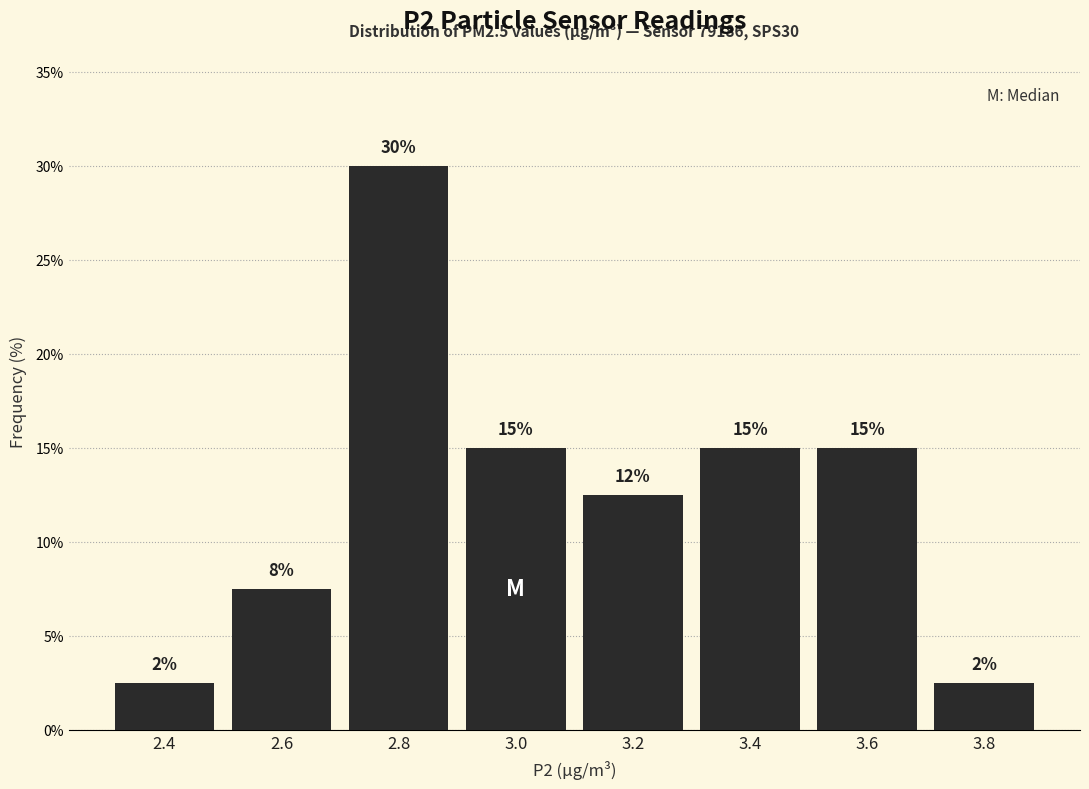

Which range on the x-axis has the tallest bar?

2.7 to 2.9